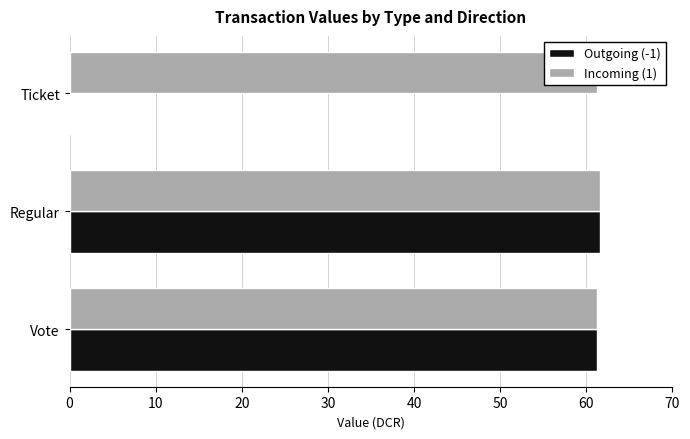

The Outgoing (-1) series shows 0.0 at Ticket. True or false?

True